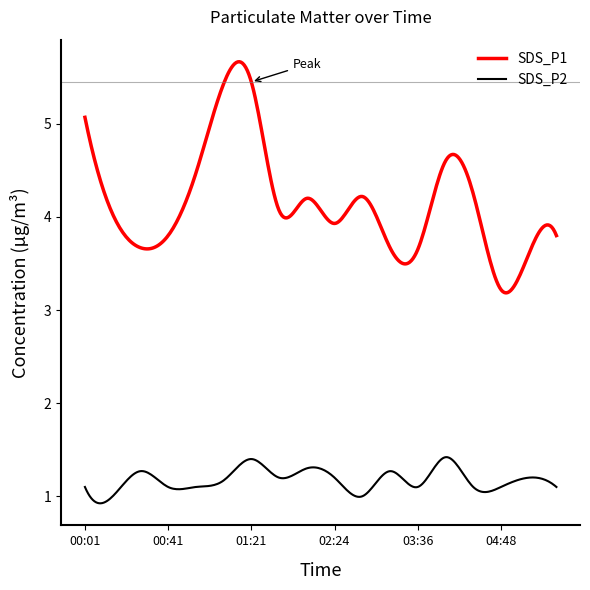

Which series has the widest spread of values?

SDS_P1